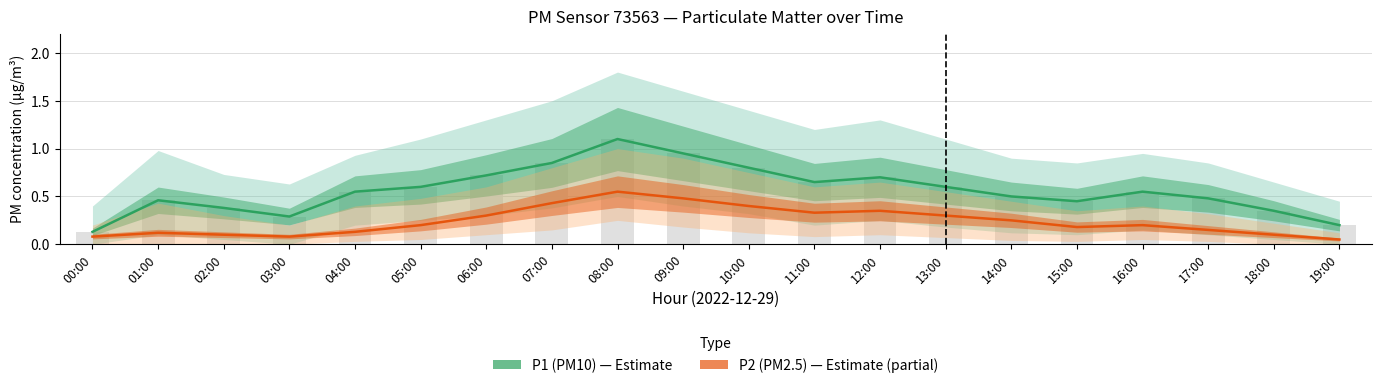

True or false: P1 (PM10) has a value of 0.5 at 01:00.

True